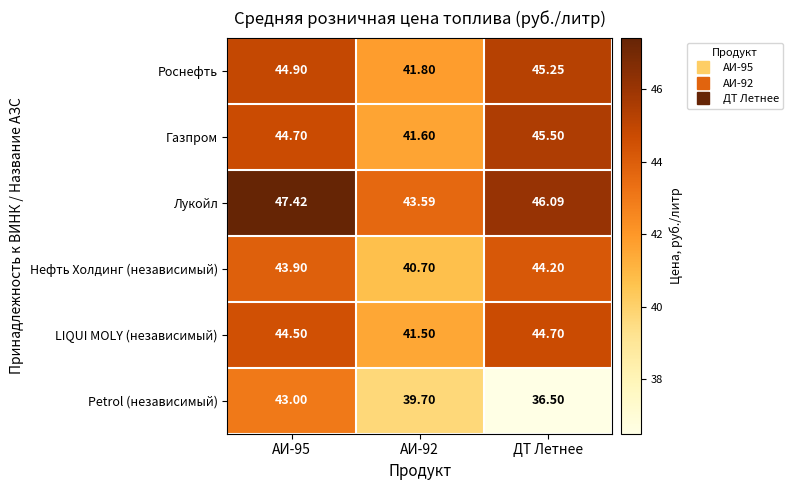

Rank the series at ДТ Летнее from lowest to highest value.

Petrol (независимый), Нефть Холдинг (независимый), LIQUI MOLY (независимый), Роснефть, Газпром, Лукойл